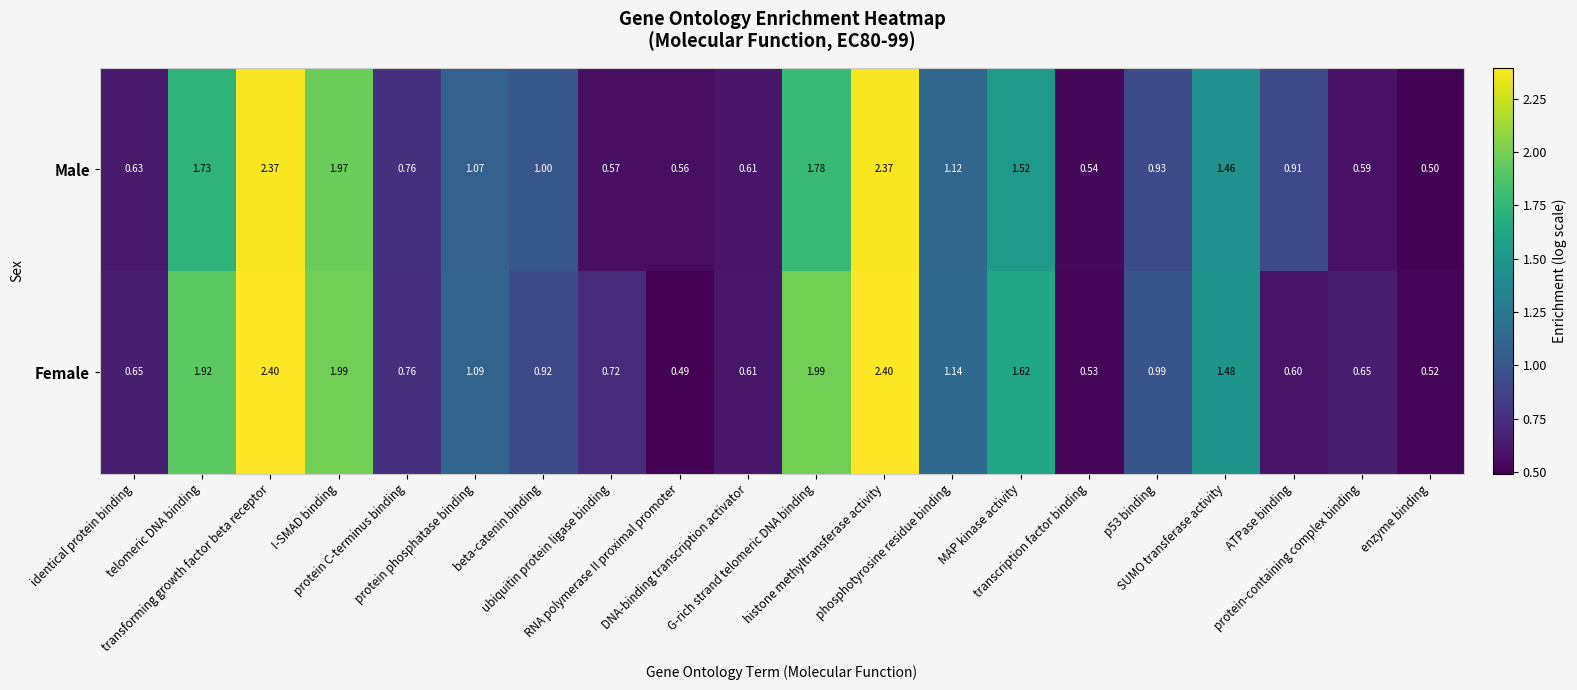

Rank the series by their average value, from highest to lowest.

Female, Male